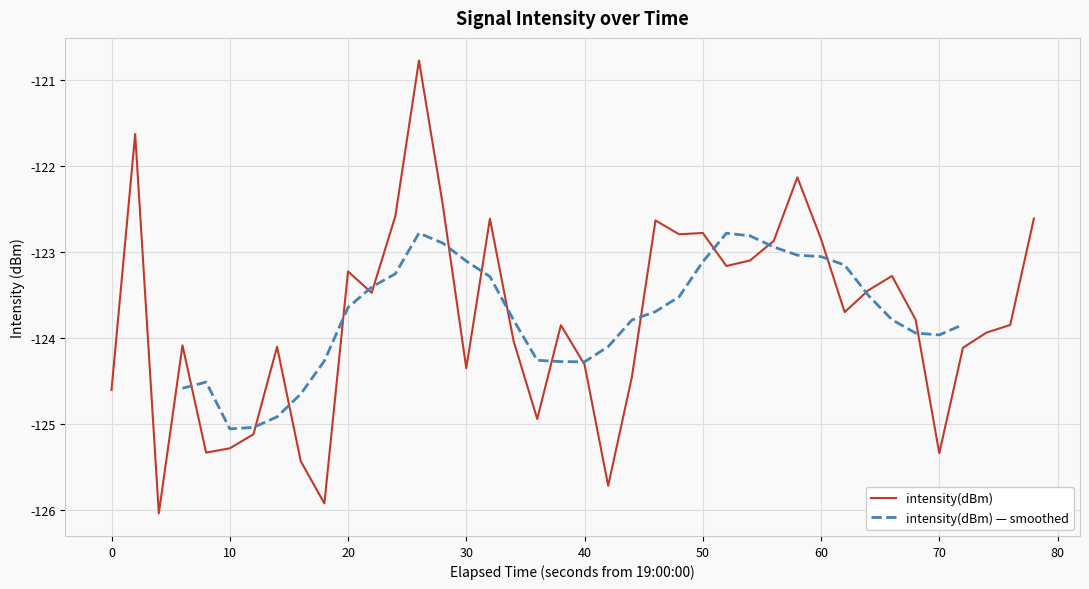

The value of intensity(dBm) at 10 is -125.3. True or false?

True